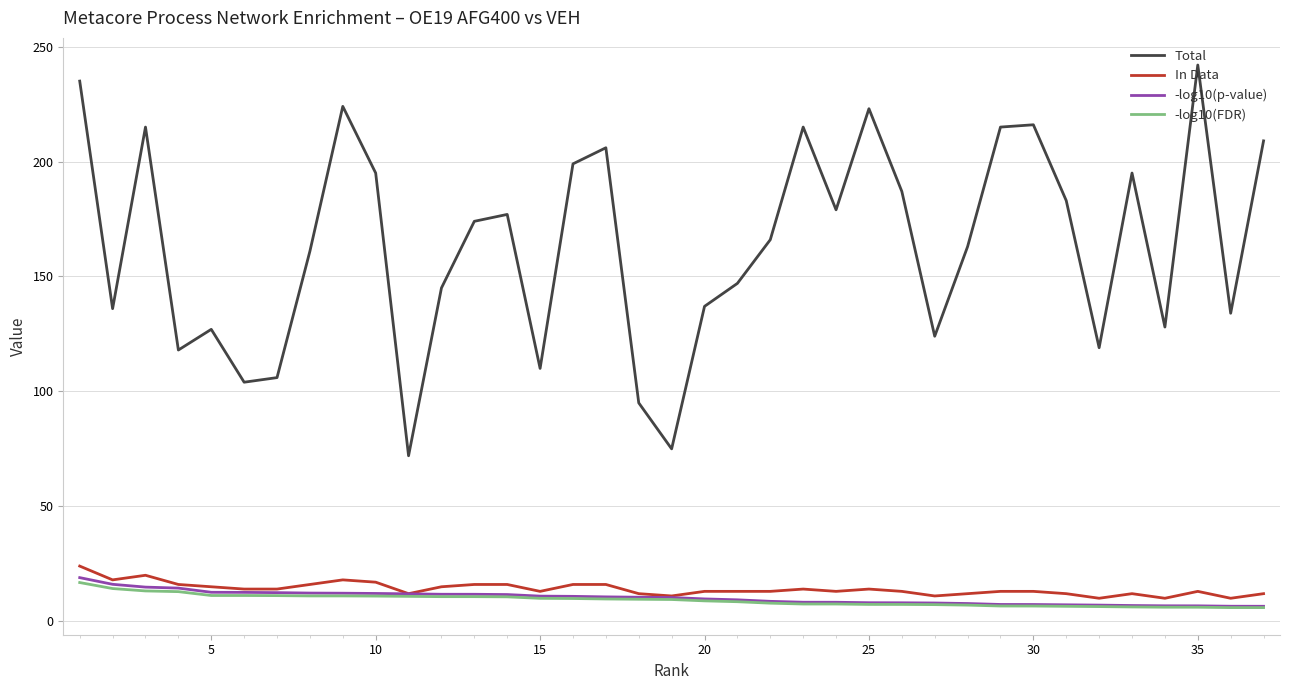

What is the smallest value displayed?

5.9